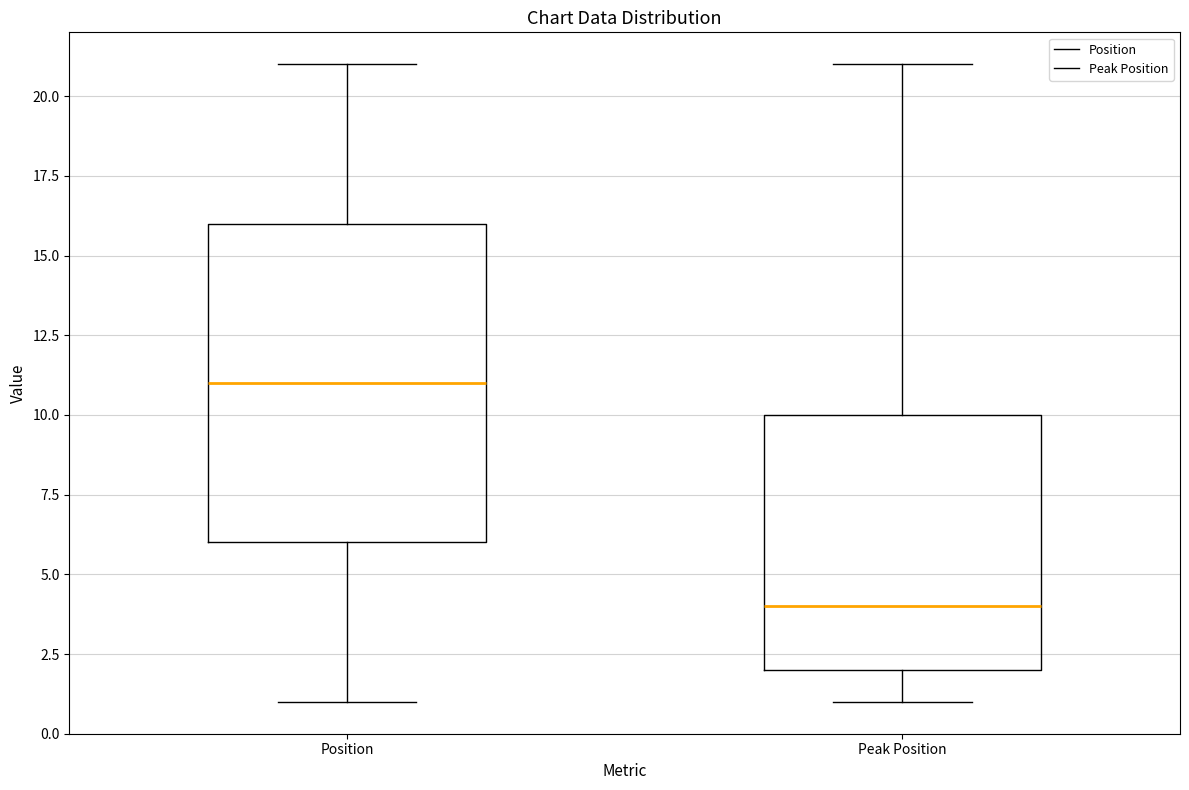

Reading left to right, read every box against the y-axis: the position of its median line, the range the box covers, and the ends of its whiskers. The values are not printed on the chart, so give them approximately, as read against the axis.

Position: median 11, box 6 to 16, whiskers 1 to 21
Peak Position: median 4, box 2 to 10, whiskers 1 to 21